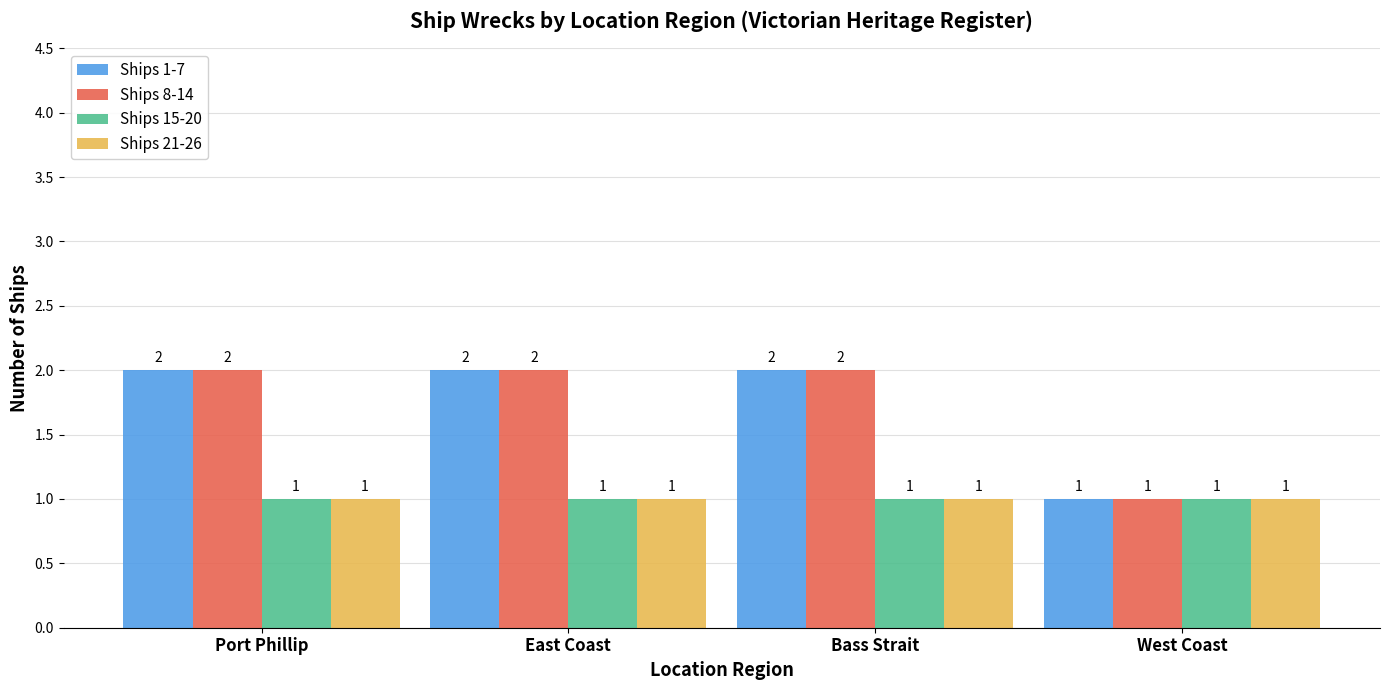

What is the total value across all series at East Coast?

6